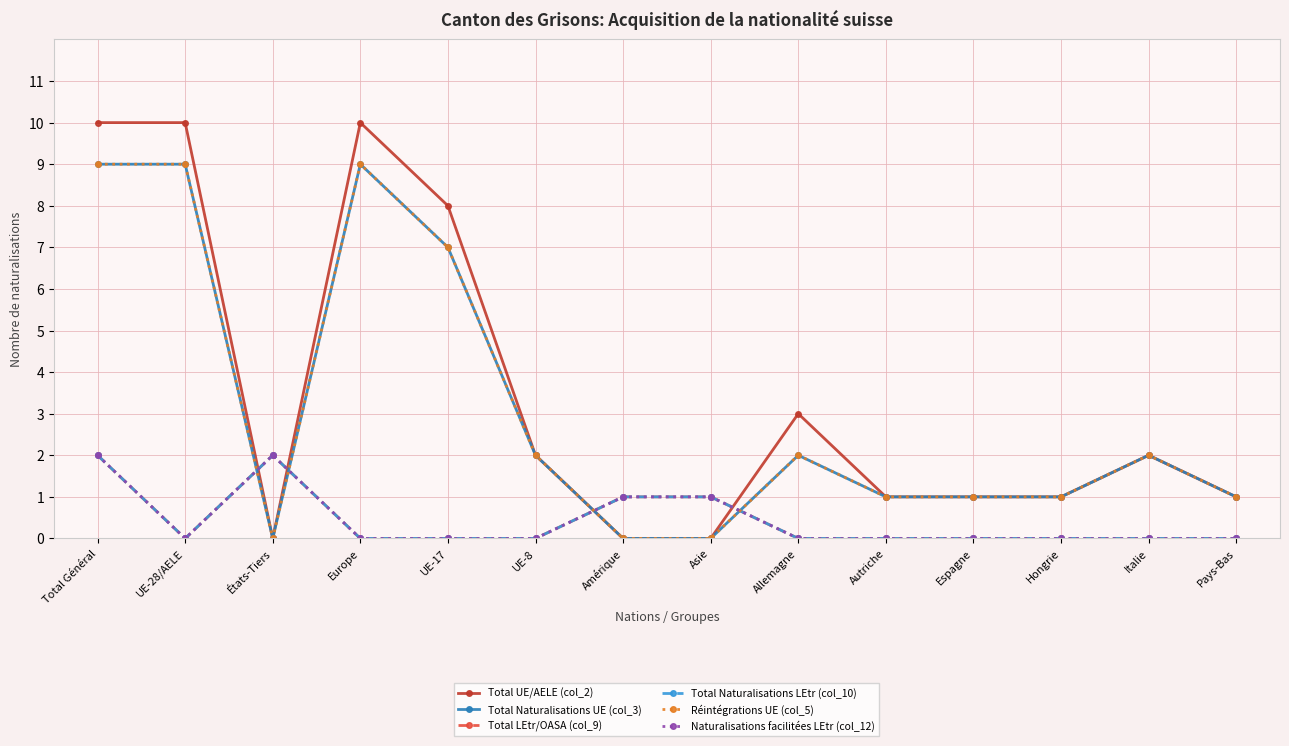

Is this an area chart (filled region under the line)?

No